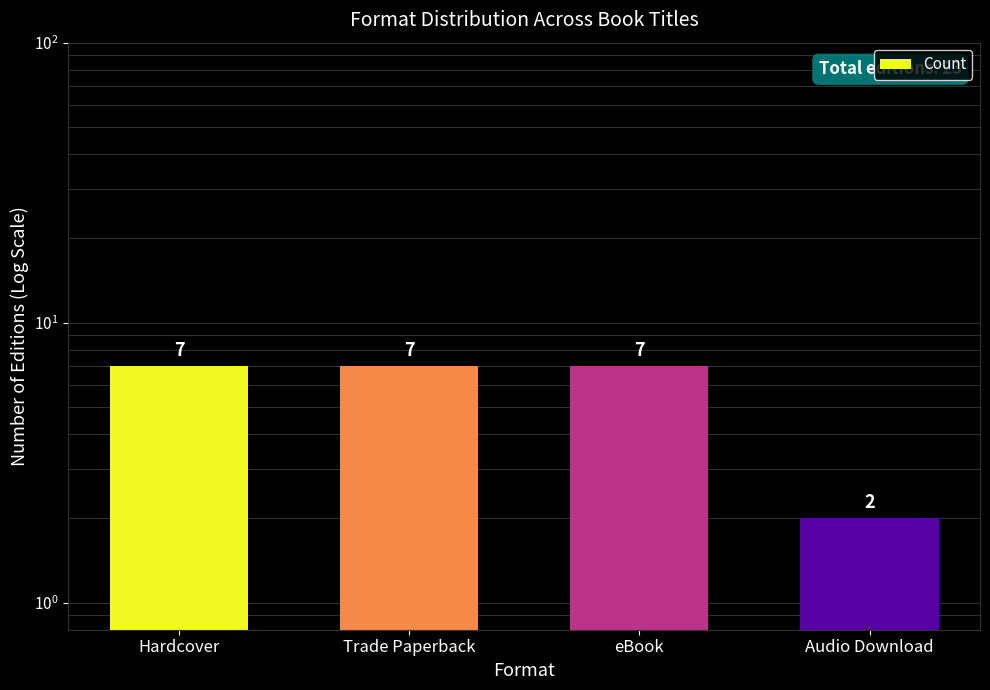

What position from the left is eBook?

3